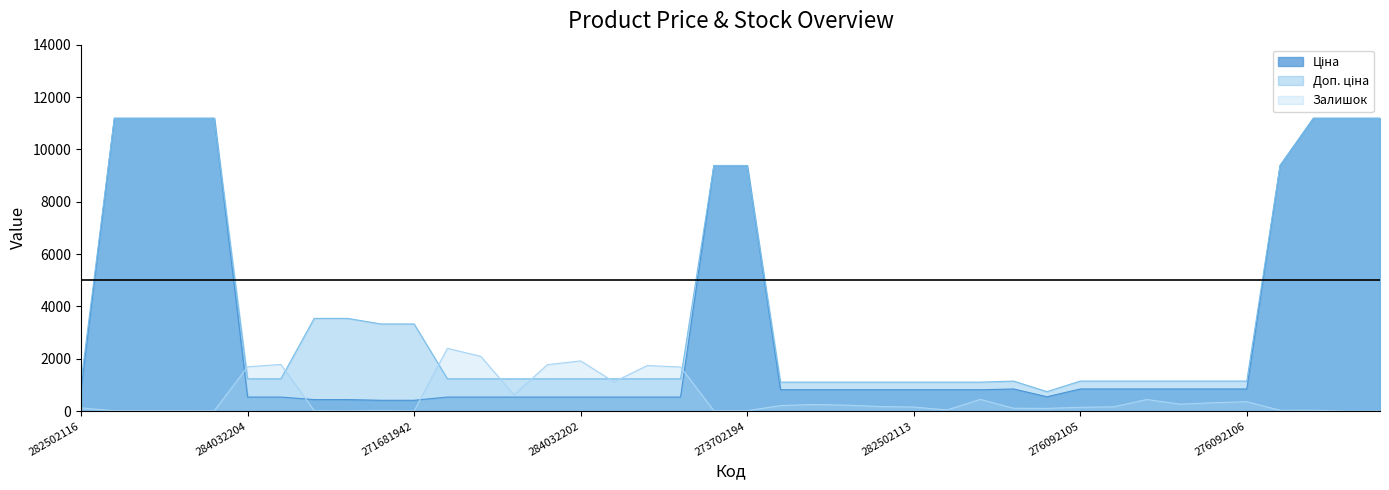

List the series in order of their peak value, highest first.

Ціна, Доп. ціна, Залишок